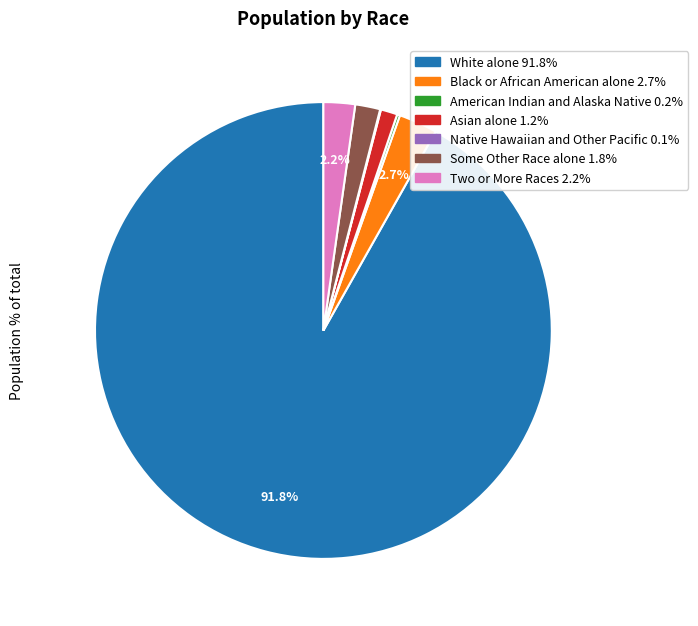

Do Asian alone and White alone together represent more than half of the pie?

Yes